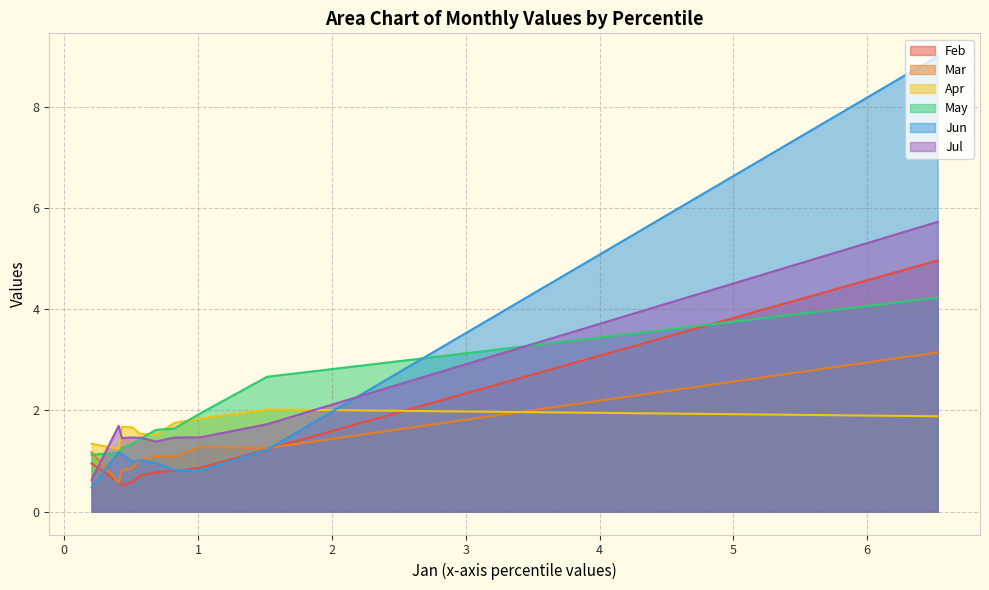

Is it true that Feb equals 0.5 at pct75?

True